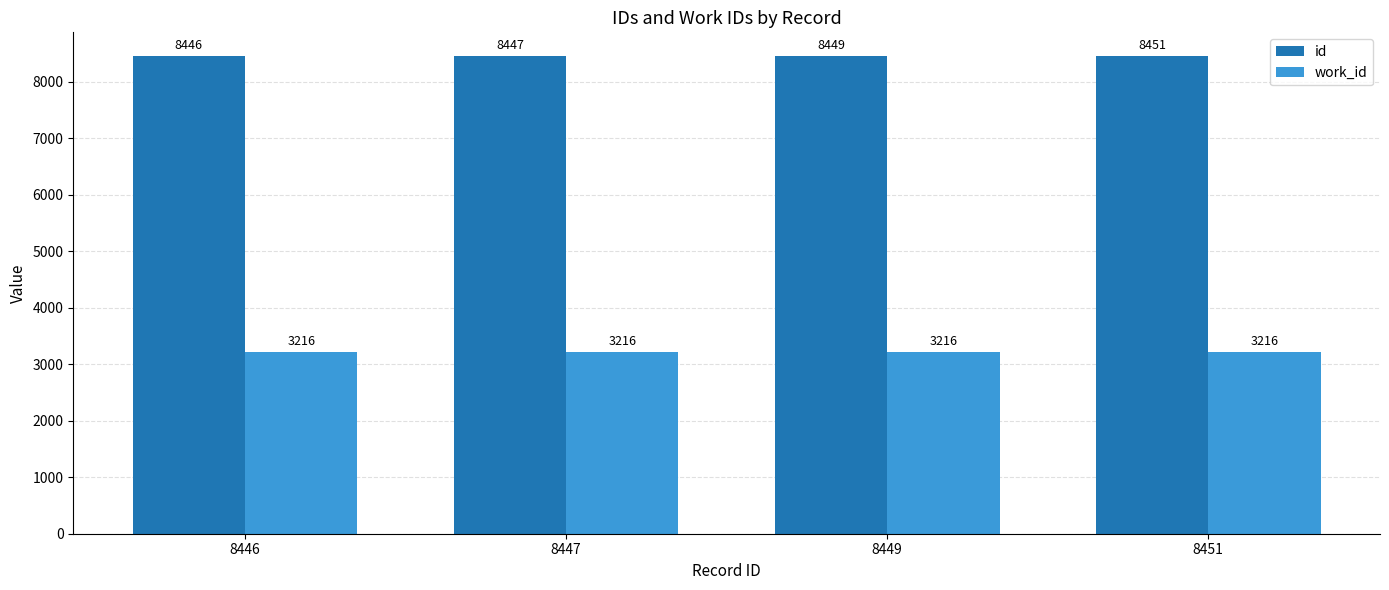

Reading right to left, what are all the values shown in this chart?

id: 8451	8449	8447	8446
work_id: 3216	3216	3216	3216